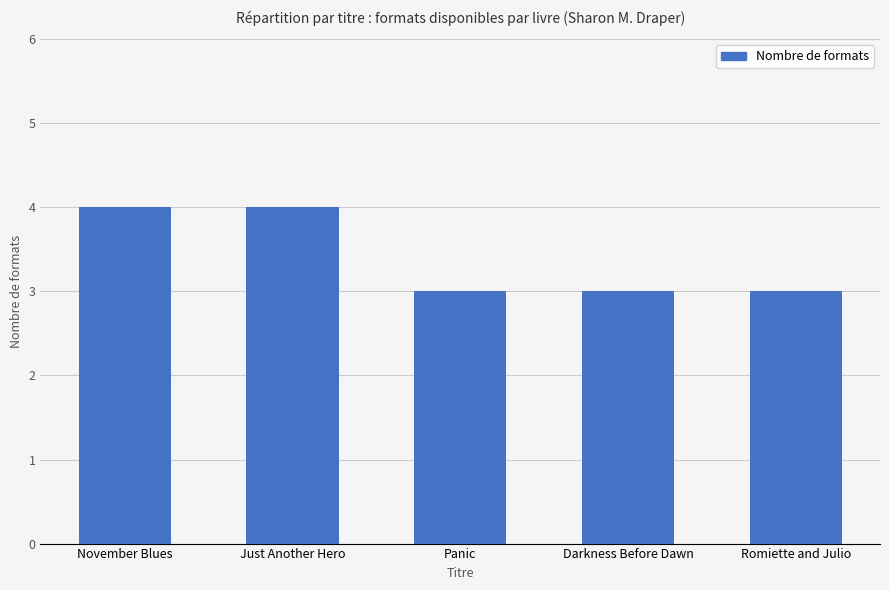

Is it true that the value at Darkness Before Dawn is 2?

False